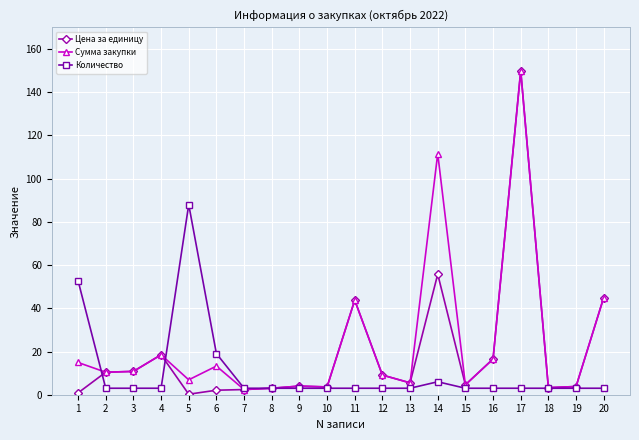

What is the value of the Сумма закупки point at the 17th from the left?

150.0